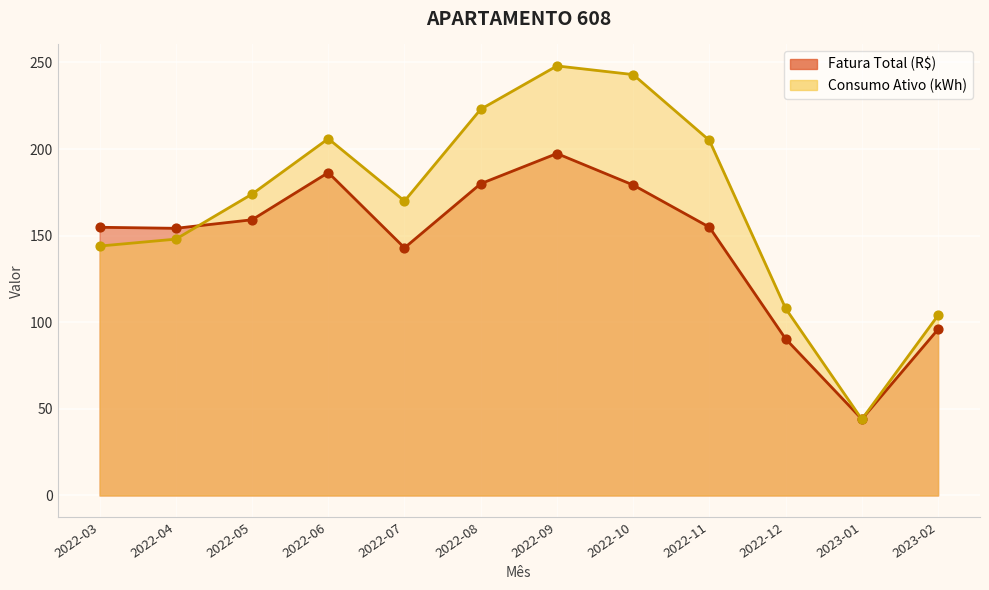

Which series contains the highest Y value?

Consumo Ativo (kWh)